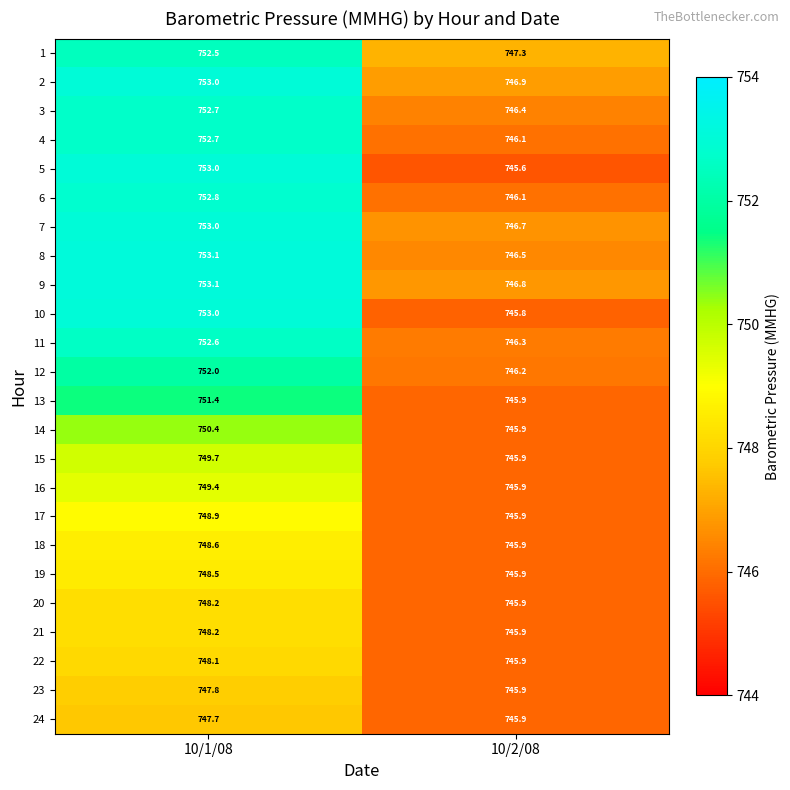

How many data points does each series have?

2